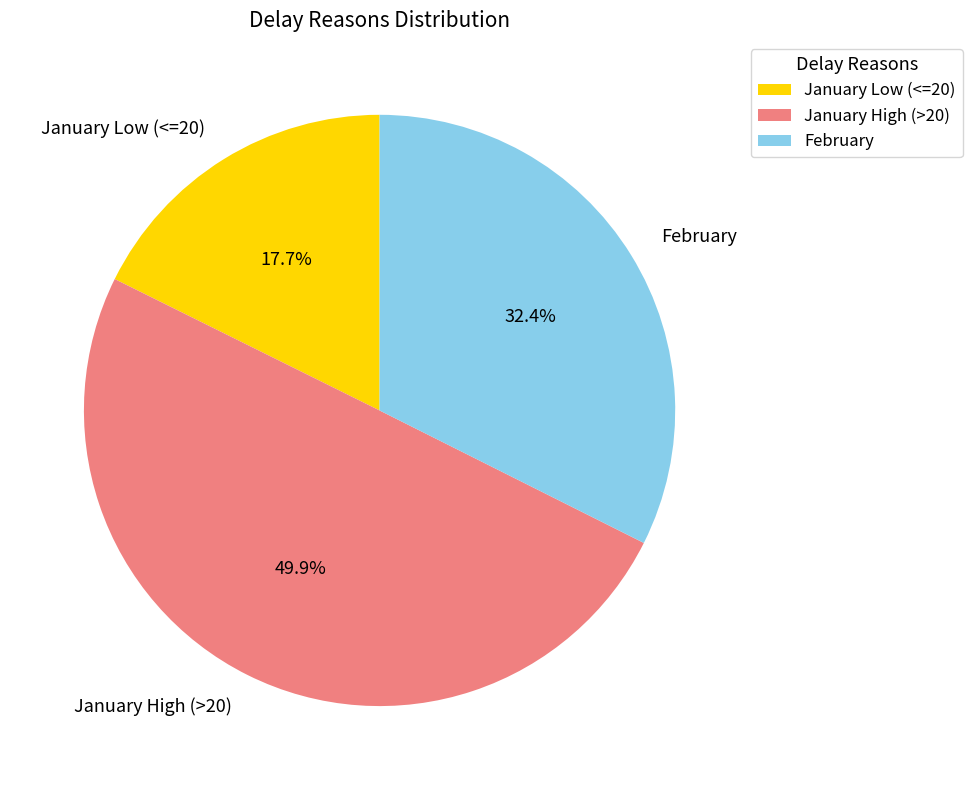

Do February and January High (>20) together represent more than half of the pie?

Yes